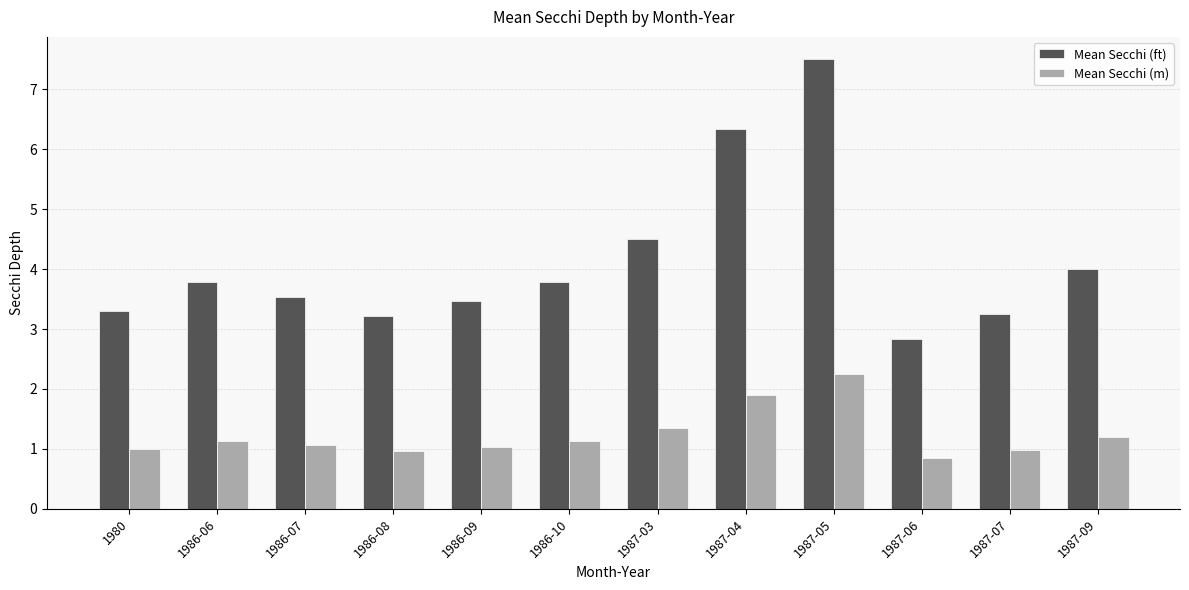

At which category is the sum across all series the highest?

1987-05